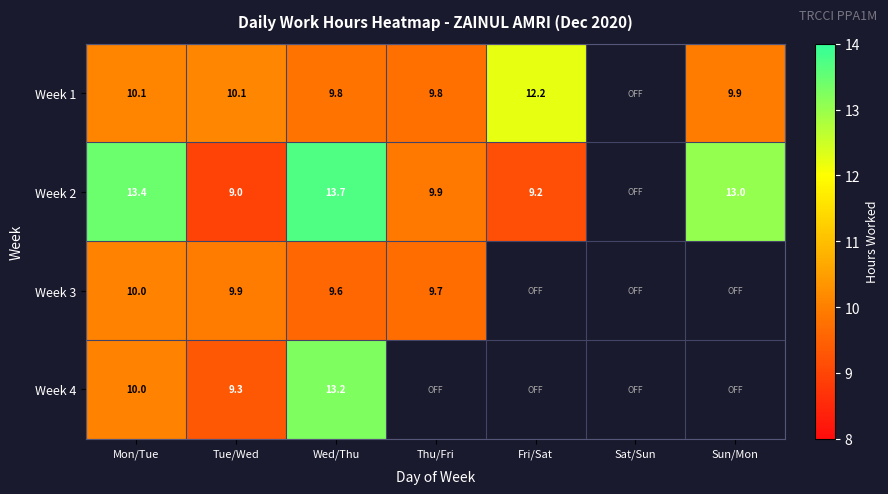

The value of Week 2 at Tue/Wed is 9.0. True or false?

True